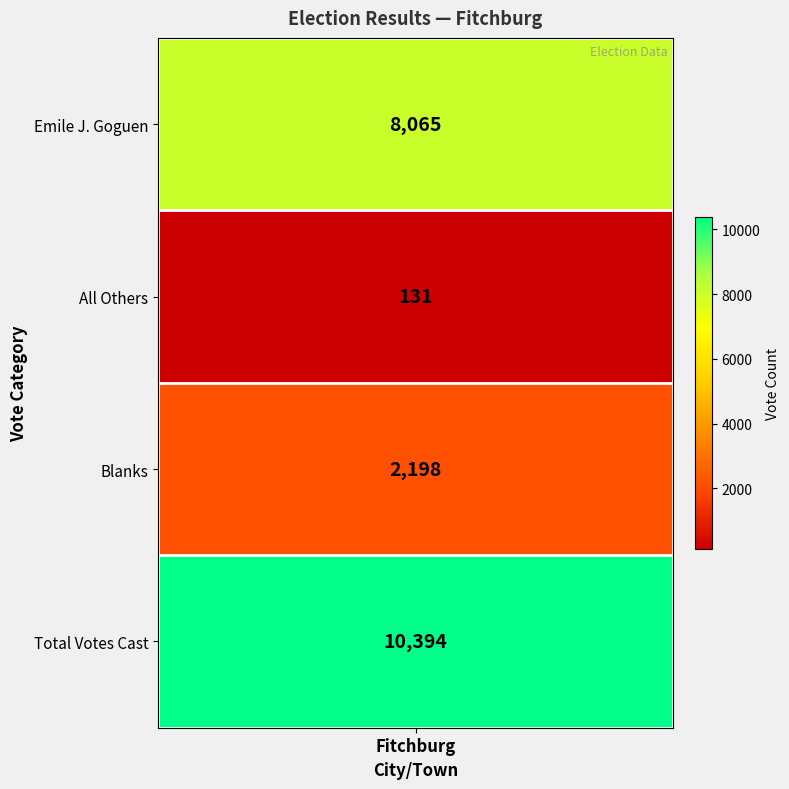

What is the difference between the values at 0 and 2?

5867